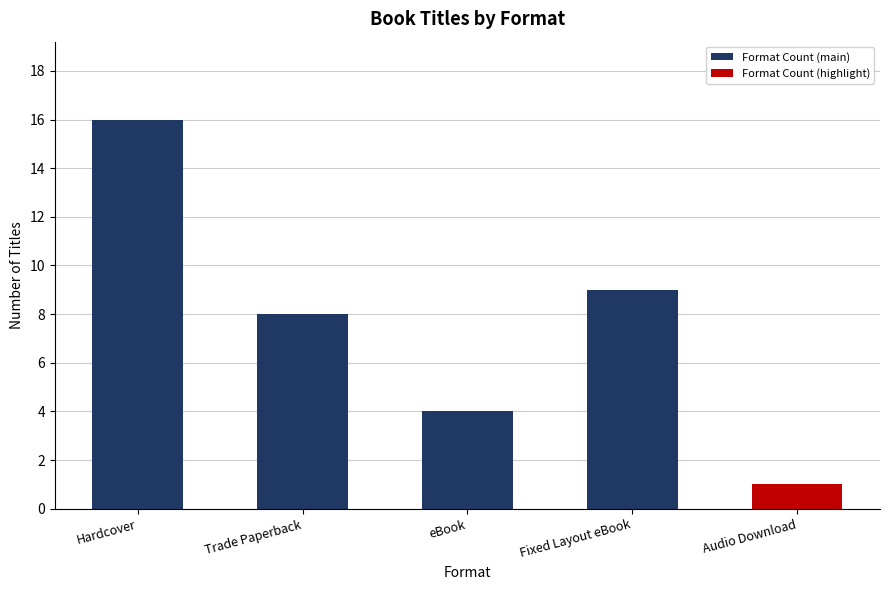

What is the sum of the values at Fixed Layout eBook and Audio Download?

10